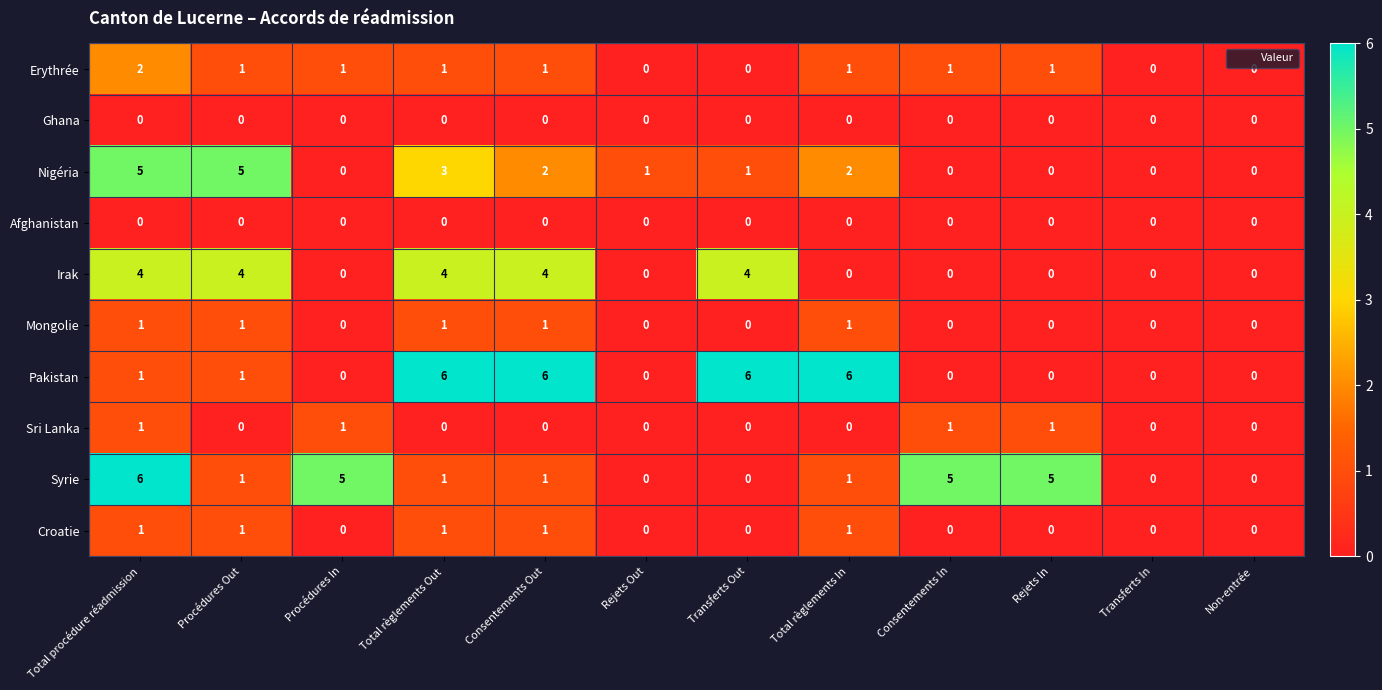

Is the value of Nigéria at Total règlements In greater than the value of Syrie at Non-entrée?

Yes